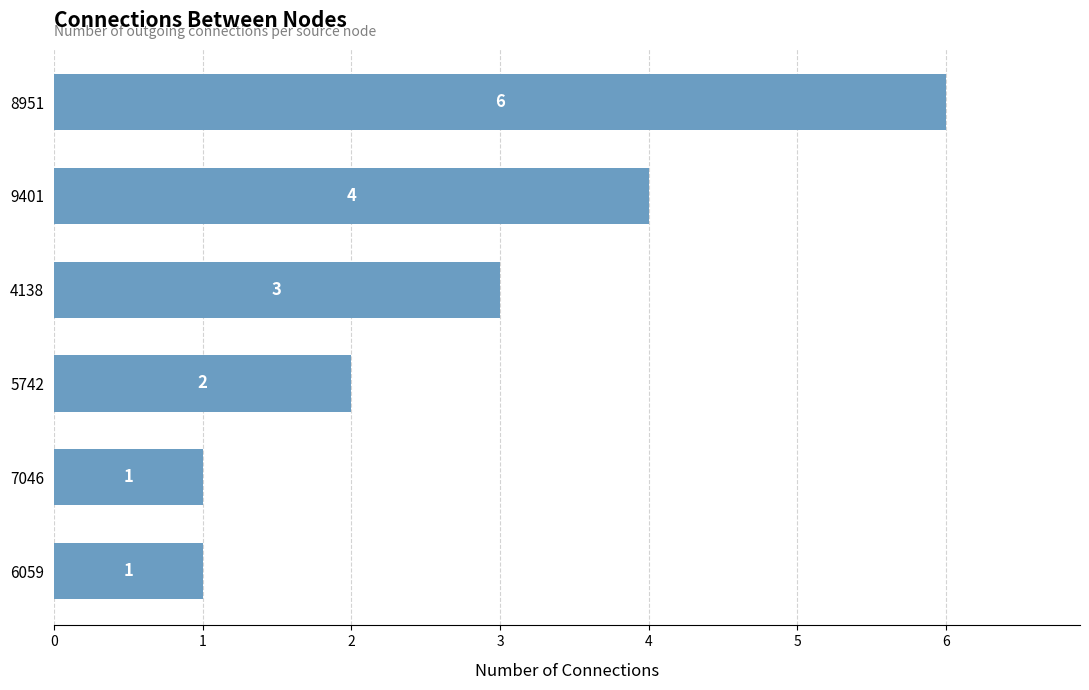

Are the bars grouped side by side (vs. stacked)?

No